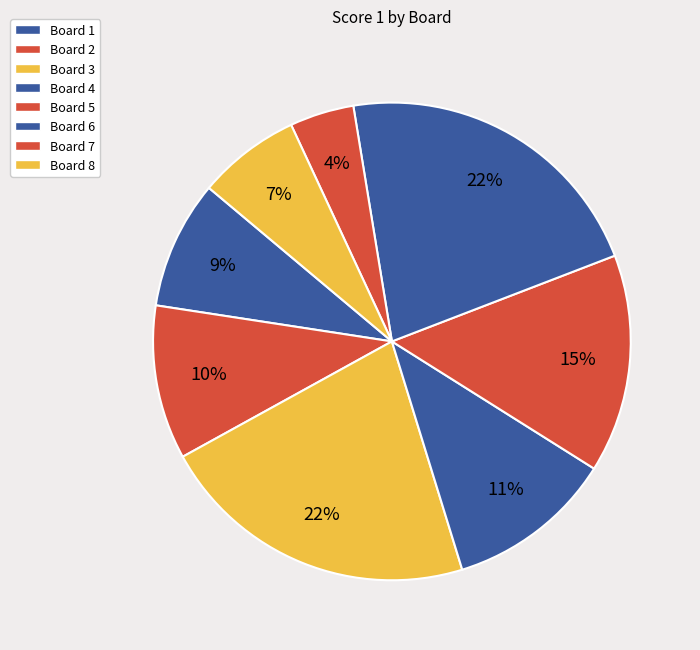

Is there a majority slice in this chart?

No